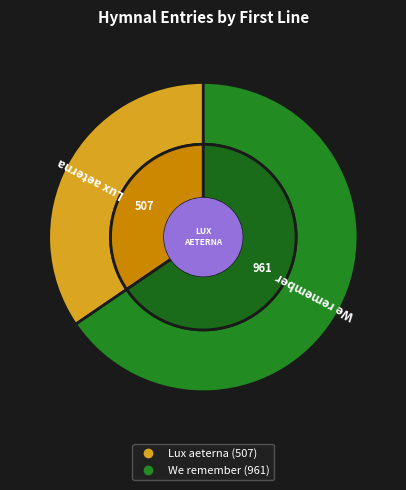

To the nearest percent, what is the average slice percentage?

50%